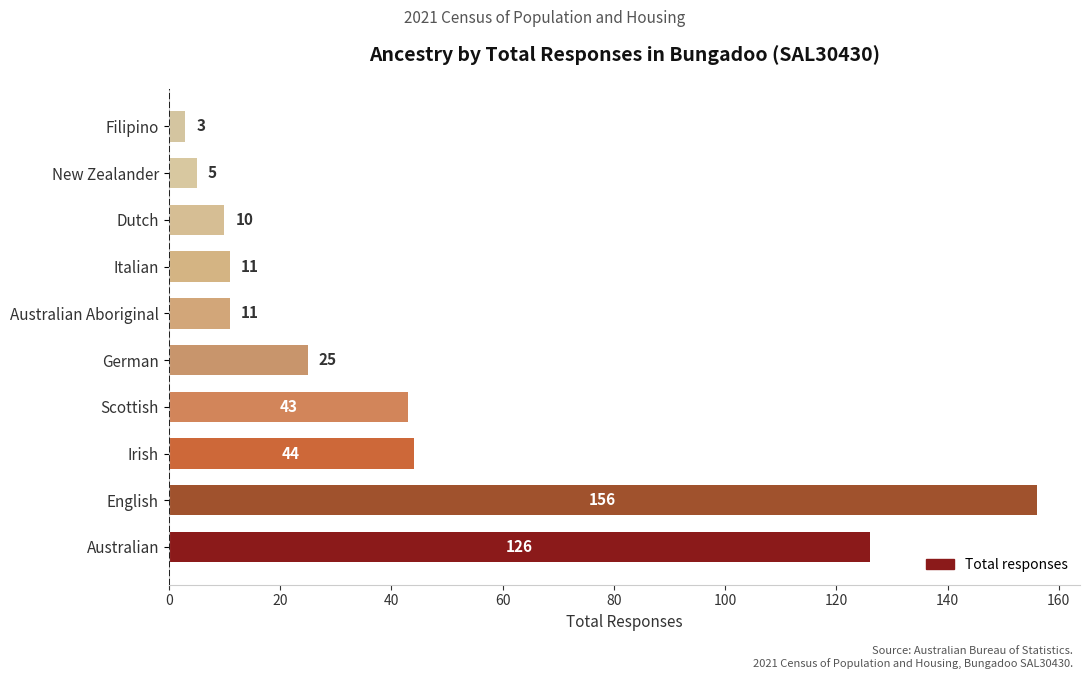

At which label is the value closest to 79?

Irish